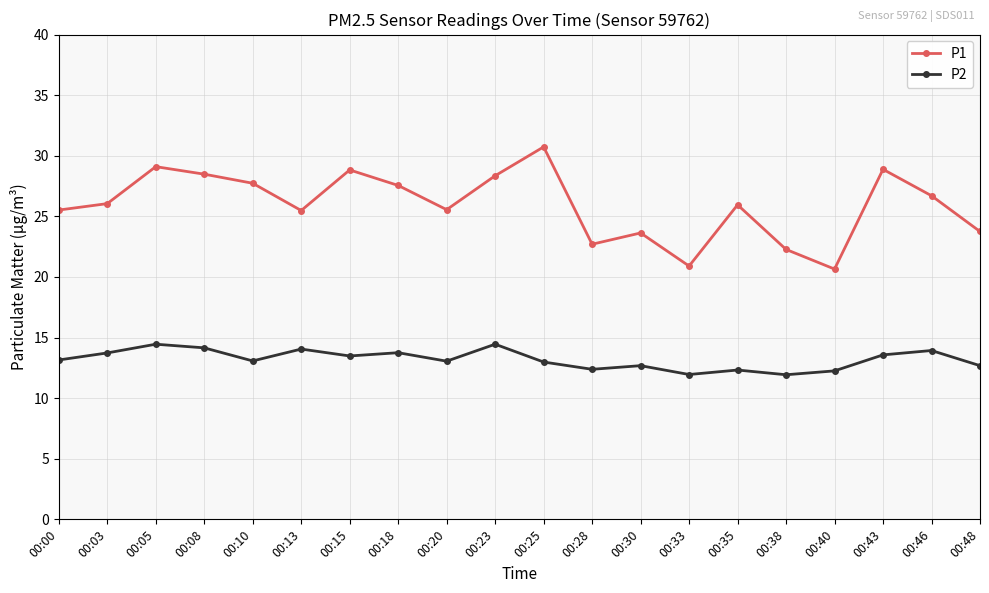

Which series has the widest spread of values?

P1